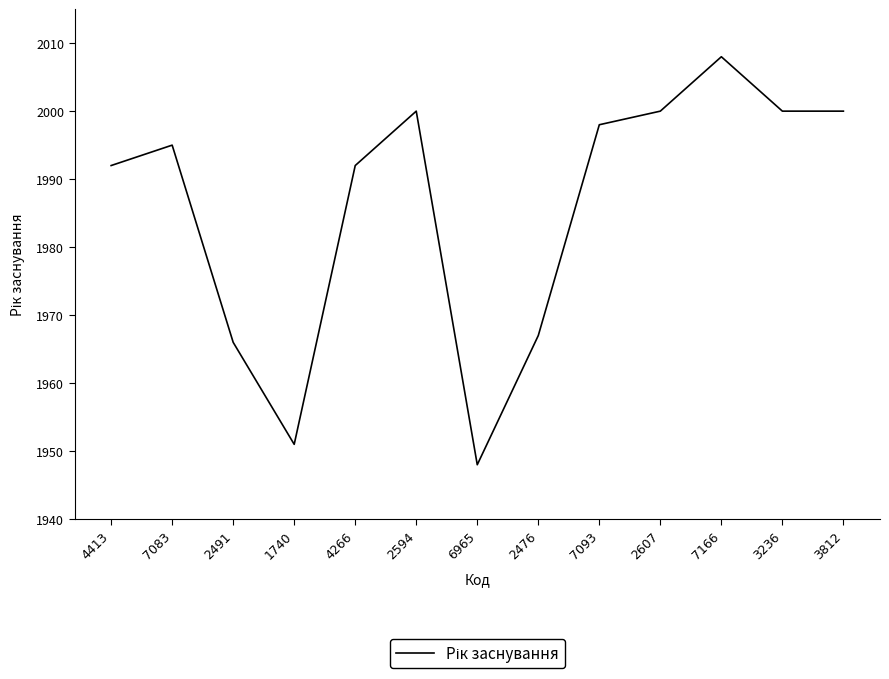

Where is the first local maximum?

7083